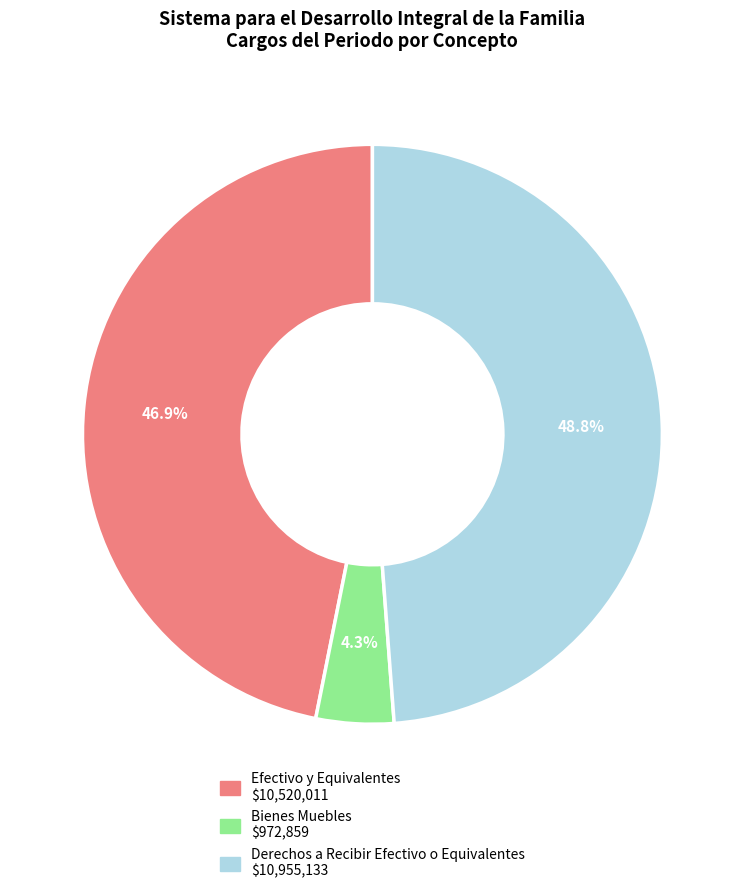

Is Bienes Muebles the majority of the pie?

No